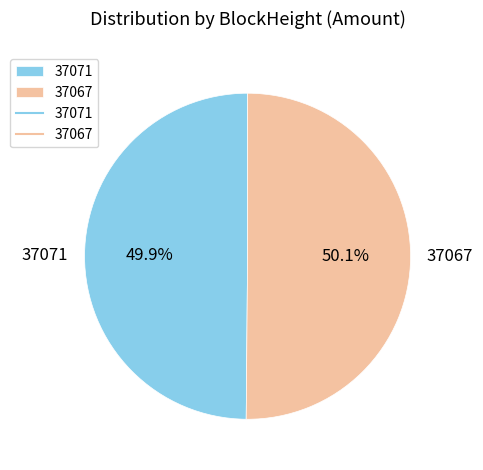

Approximately how many times larger is the value at 37067 compared to 37071?

1.0